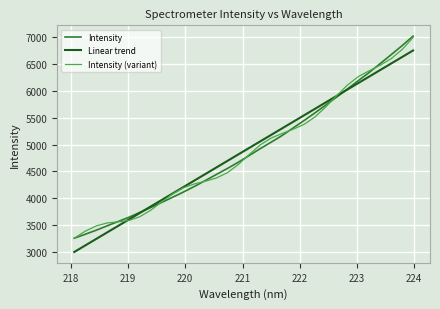

Which series ends up on top after the final intersection of Intensity and Linear trend?

Intensity